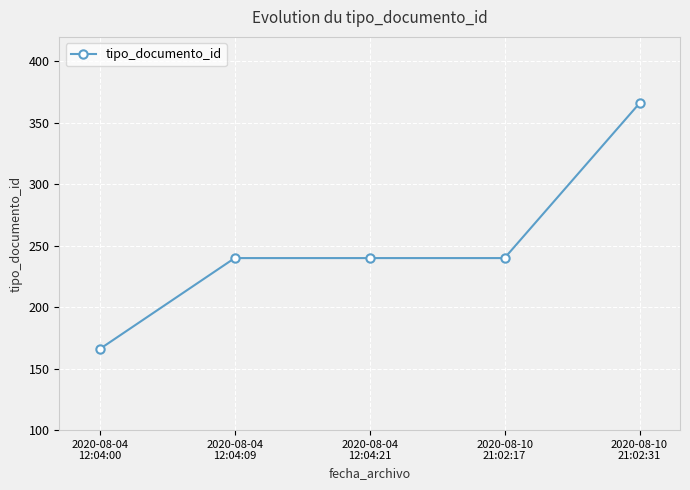

What is the ratio of the value at 2020-08-10
21:02:17 to the value at 2020-08-04
12:04:00?

1.4